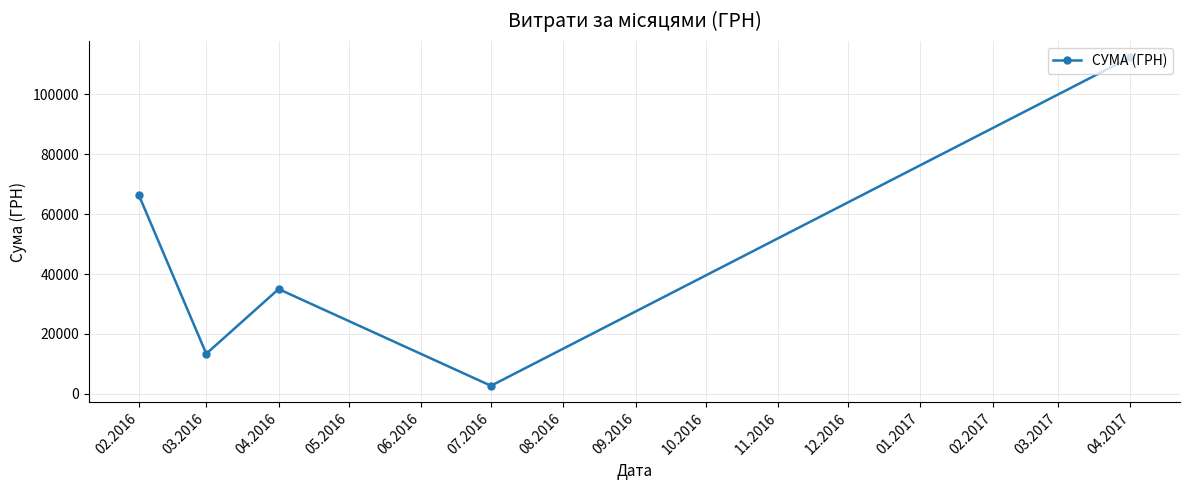

The value at 03.2016 is 13390.6. True or false?

True